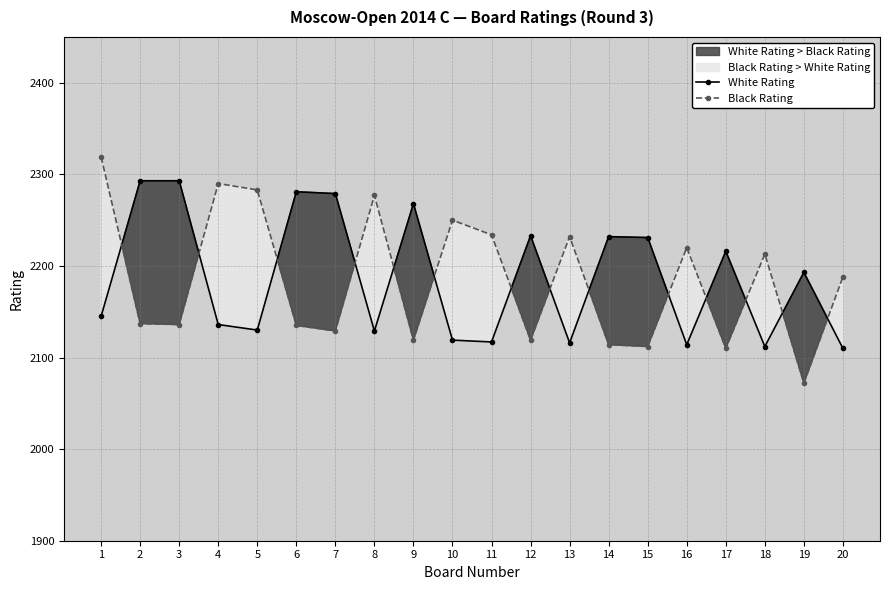

What is the sum of all White Rating values?

43747